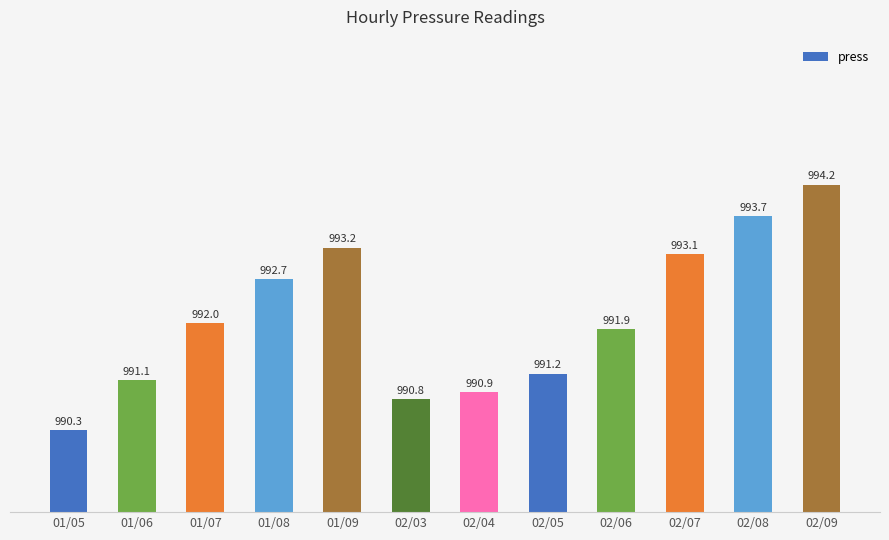

What is the sum of all values?

11905.1